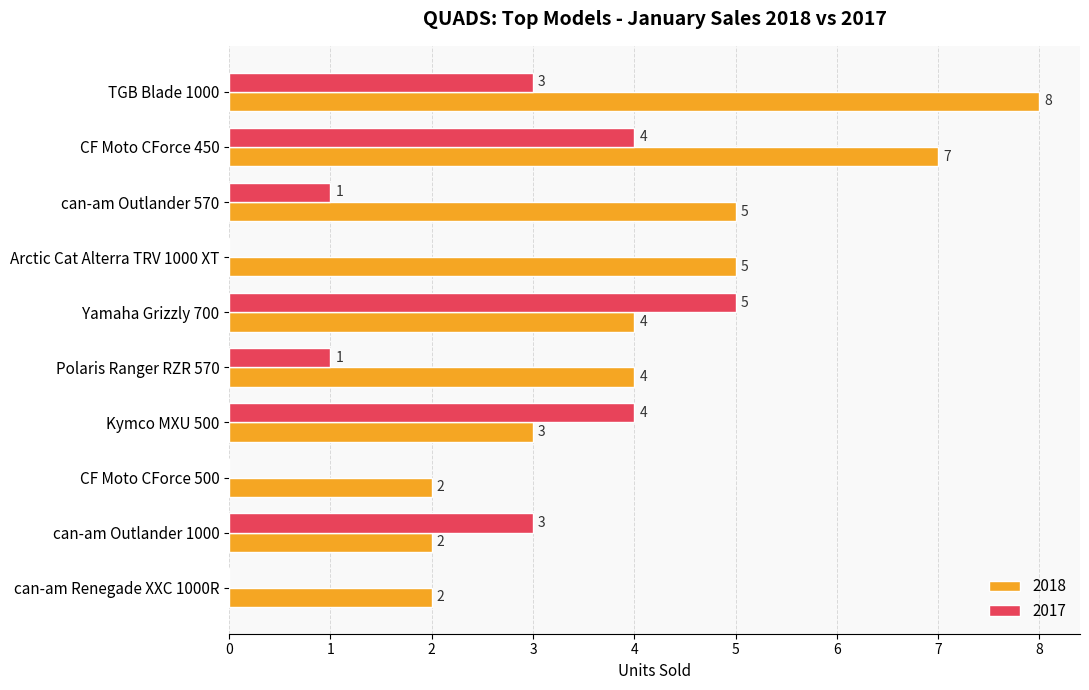

The 2018 series shows 4 at Yamaha Grizzly 700. True or false?

True